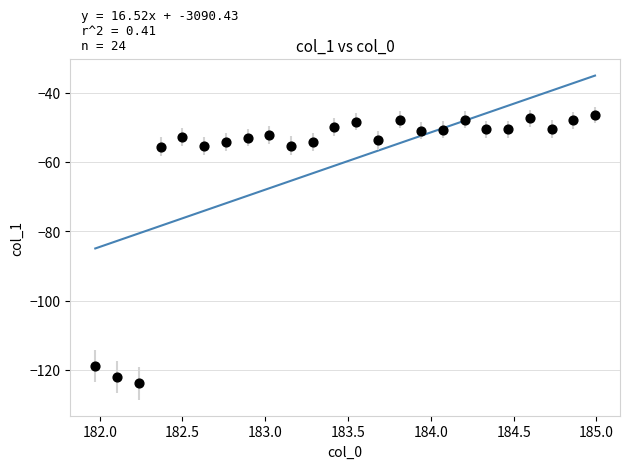

What is the range of X values (max minus min)?

3.0